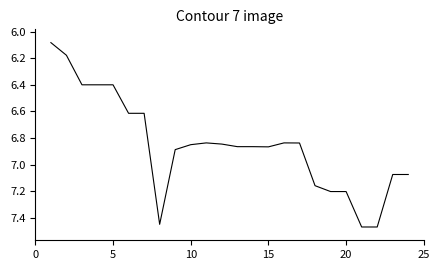

What is the difference between the maximum and minimum values?

1.4